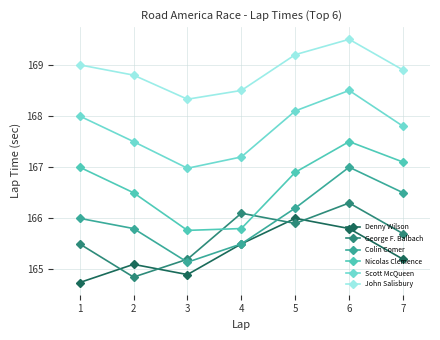

What is the highest value of the George F. Balbach series?

166.3